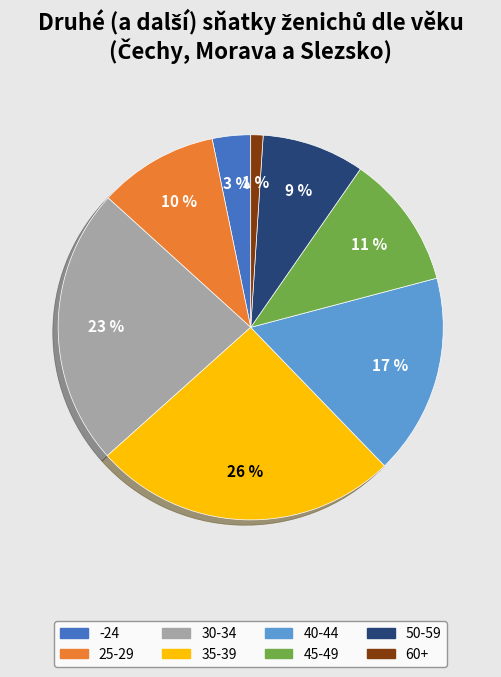

Which slice is the largest?

35-39